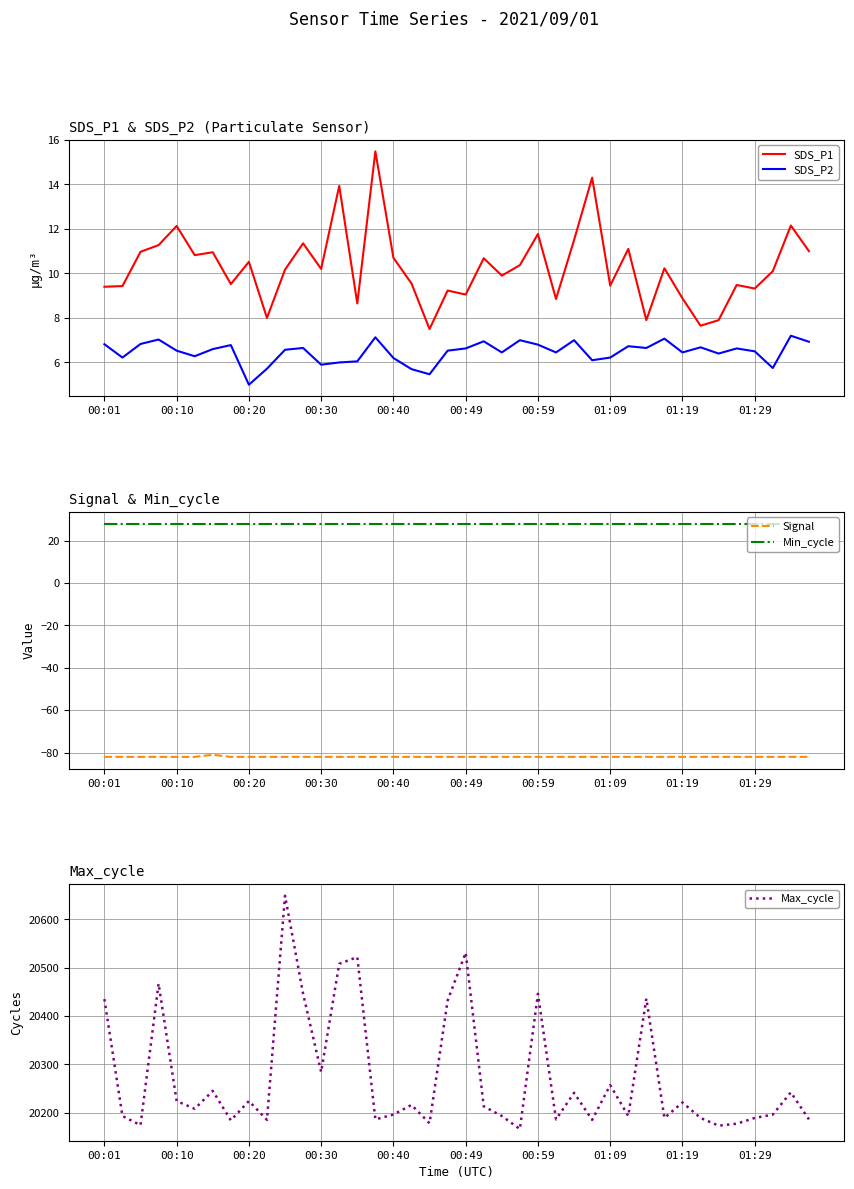

What is the difference between the highest and lowest values at 26?

20323.0